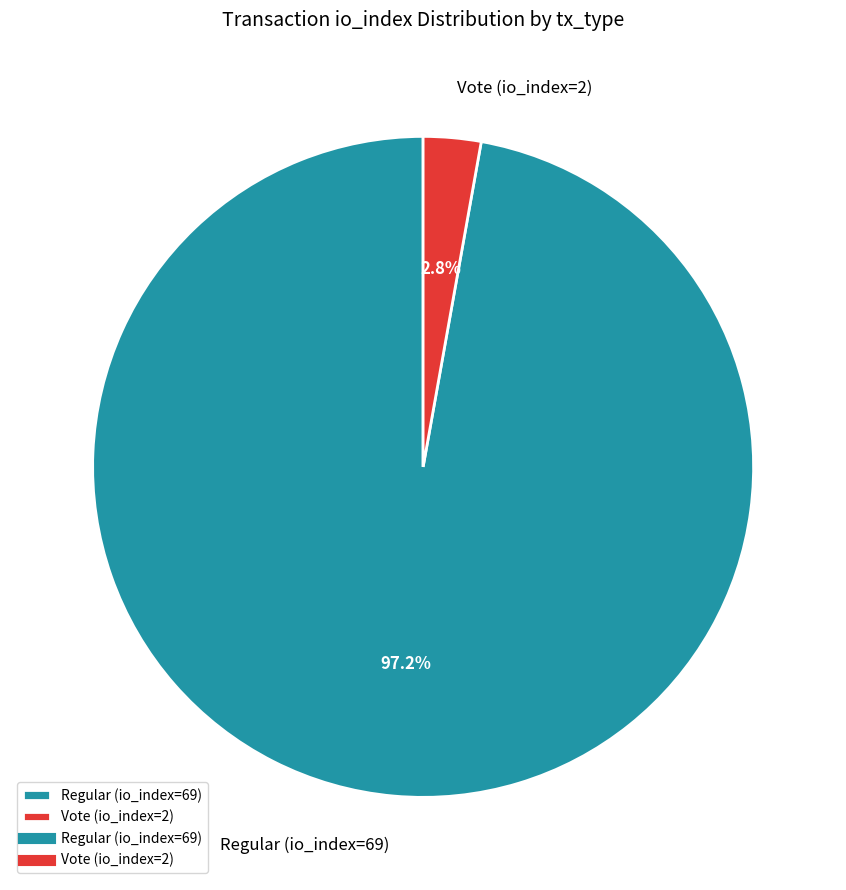

Rank the categories by value from lowest to highest.

Vote (io_index=2), Regular (io_index=69)